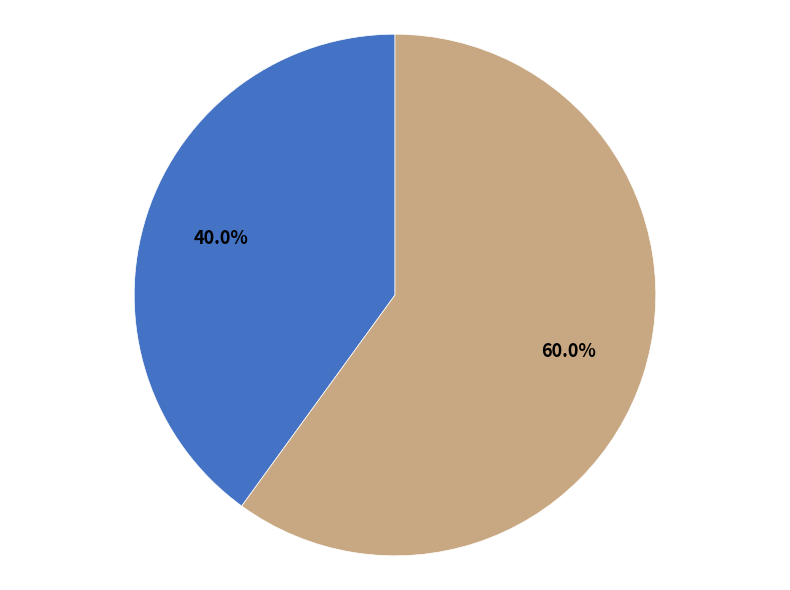

Count the number of slices in the pie.

2